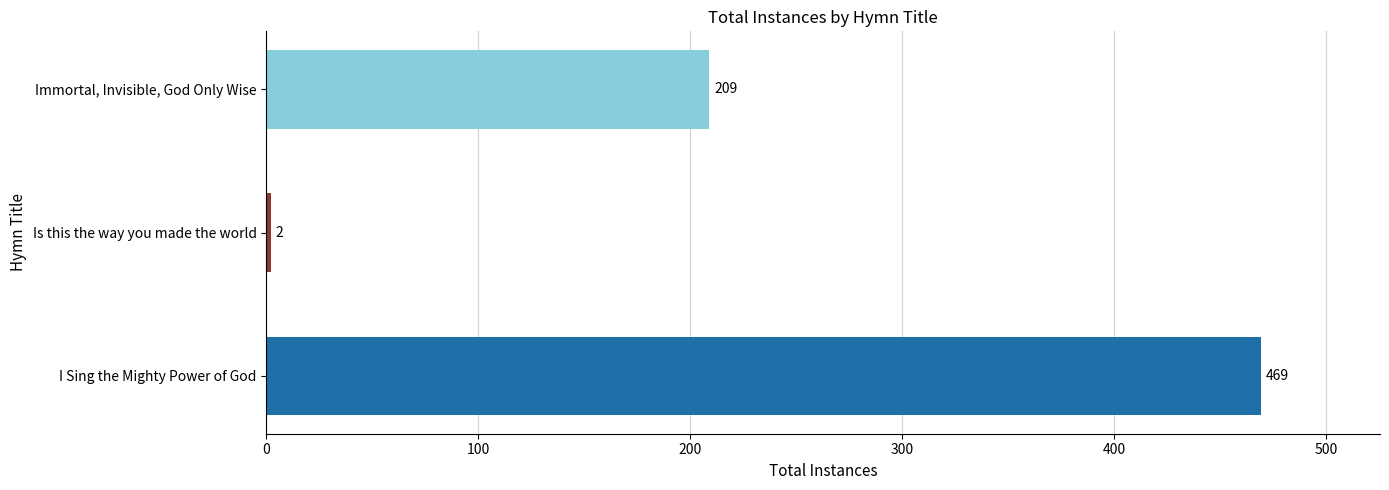

Which label corresponds to the smallest value in the chart?

Is this the way you made the world